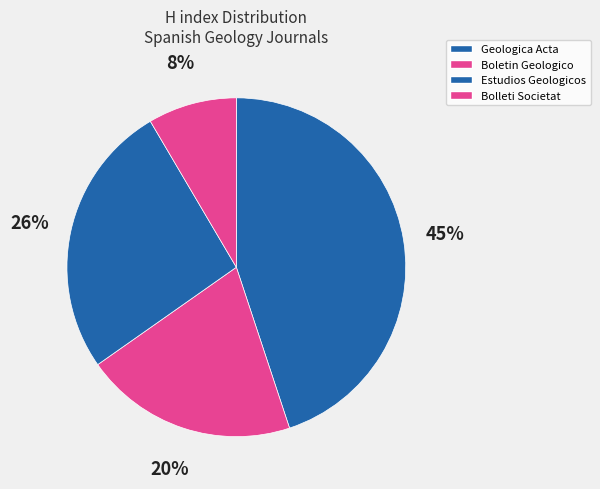

How many slices are in this pie chart?

4